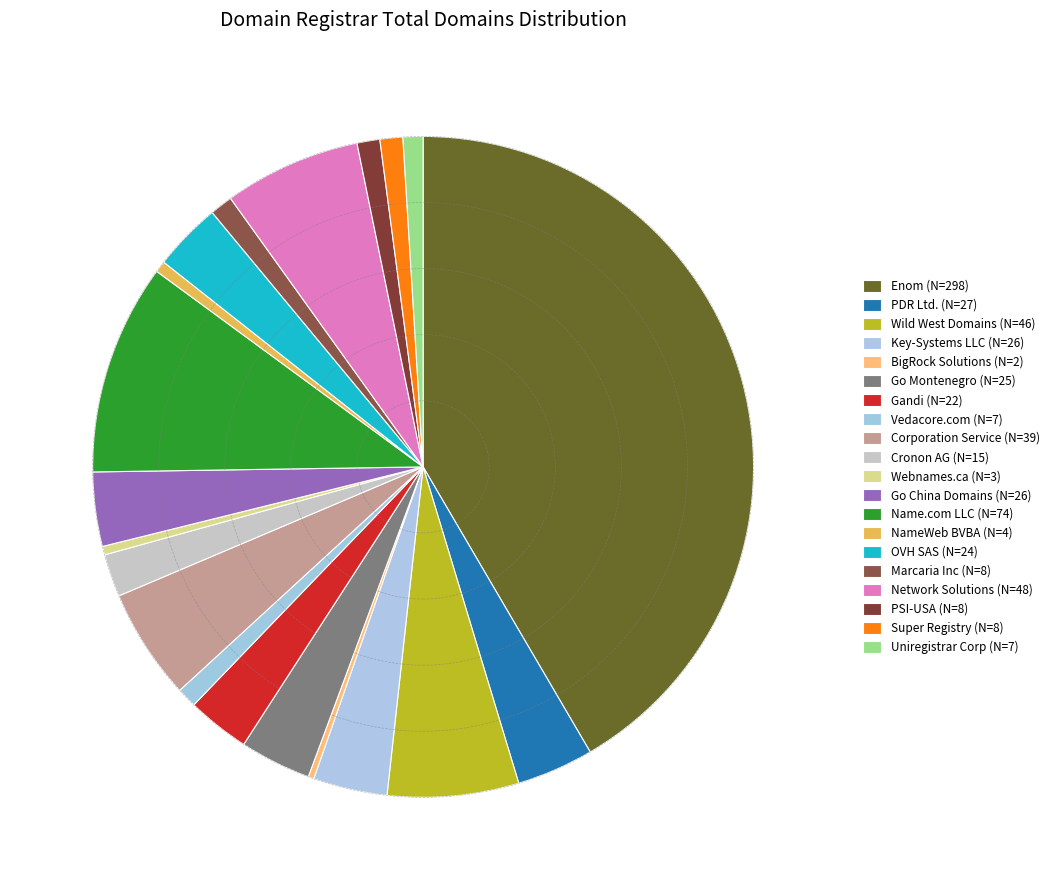

How many slices are in this pie chart?

20